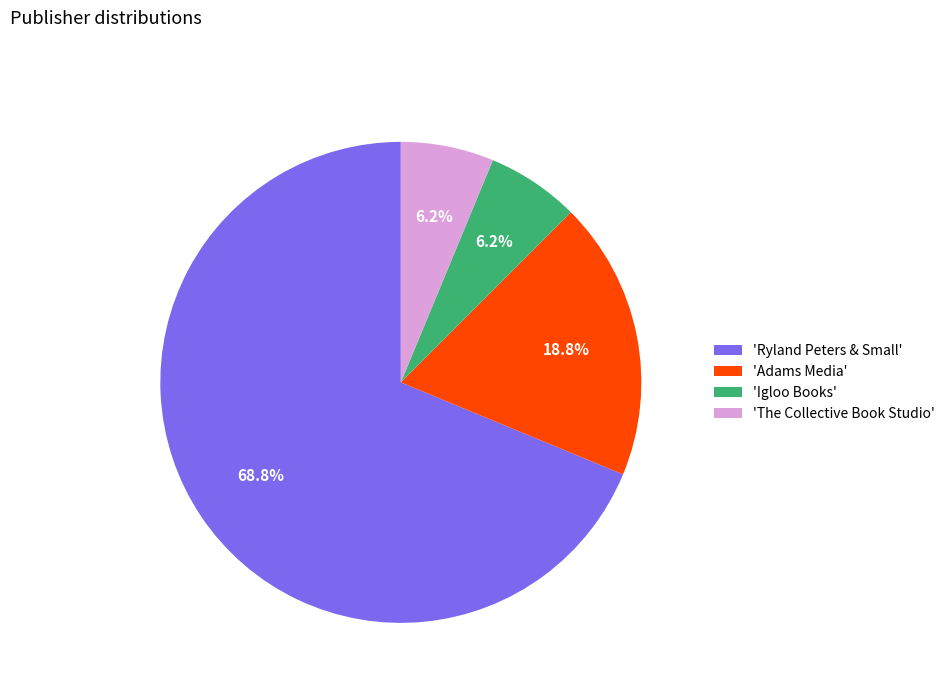

Is the sum of 'Ryland Peters & Small' and 'The Collective Book Studio' greater than half?

Yes